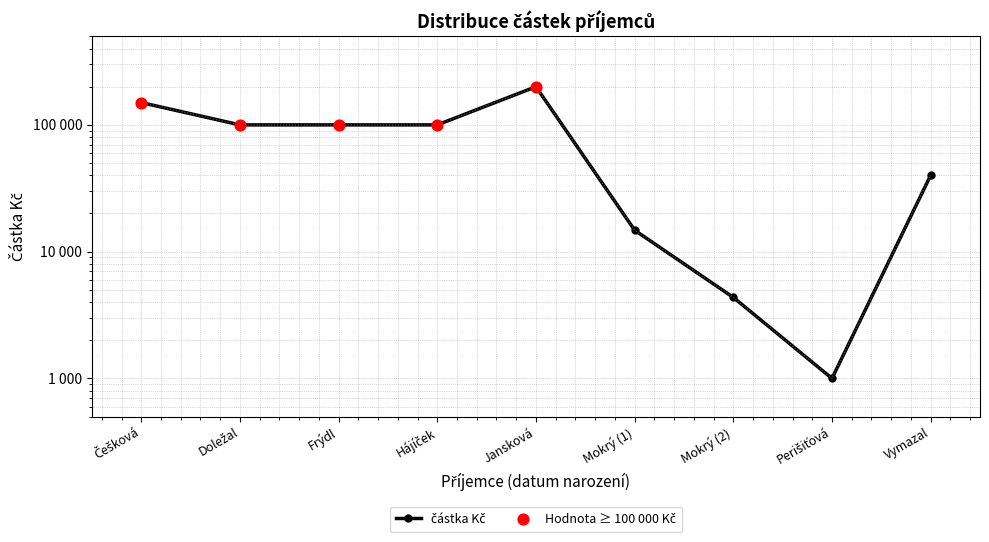

Between Mokrý (2) and Doležal, which is larger?

Doležal